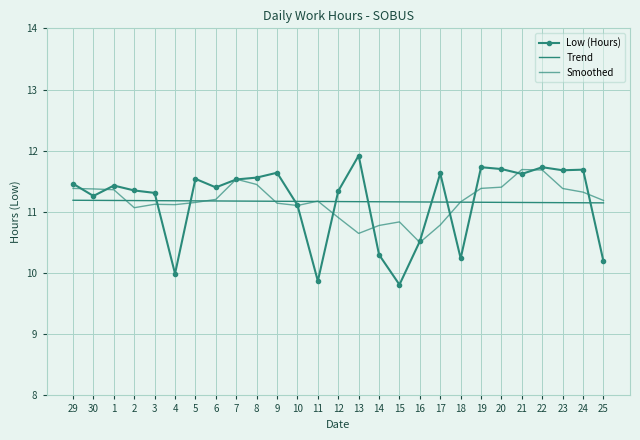

Which has a higher value, 15 or 29?

29